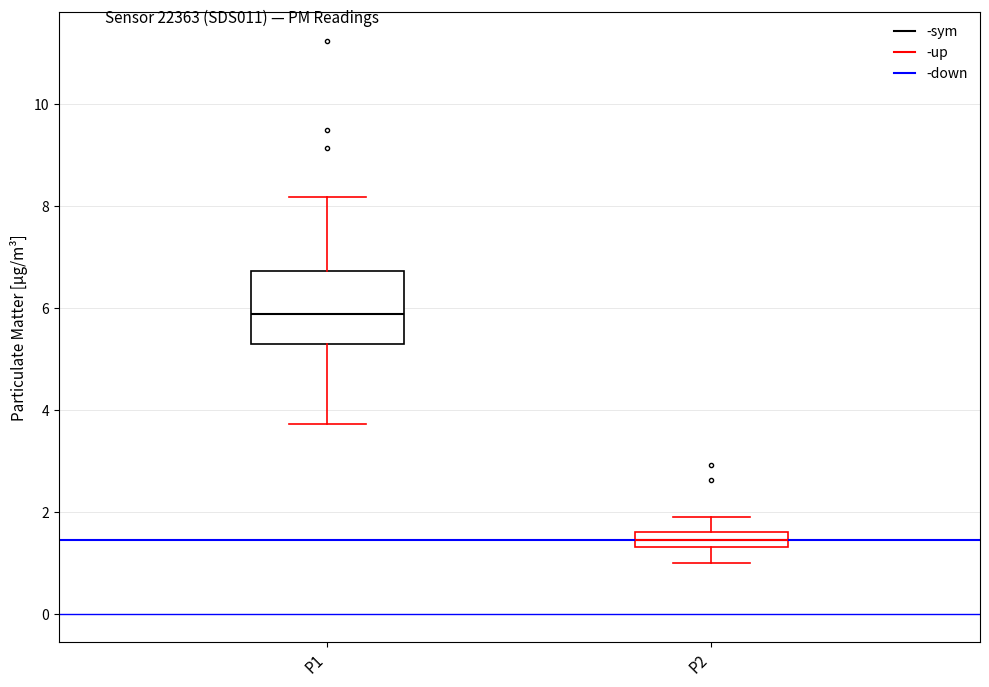

Where is the upper edge of the box for P1 on the y-axis? The values are not printed on the chart, so give them approximately, as read against the axis.

6.8